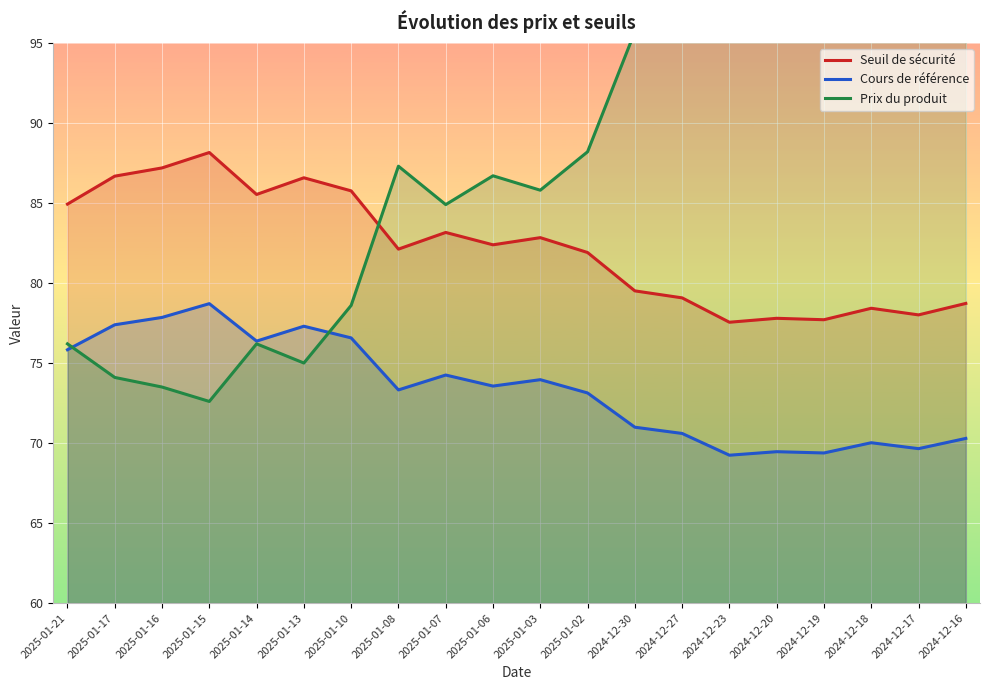

Where do Prix du produit and Seuil de sécurité first cross each other?

2025-01-10 and 2025-01-08